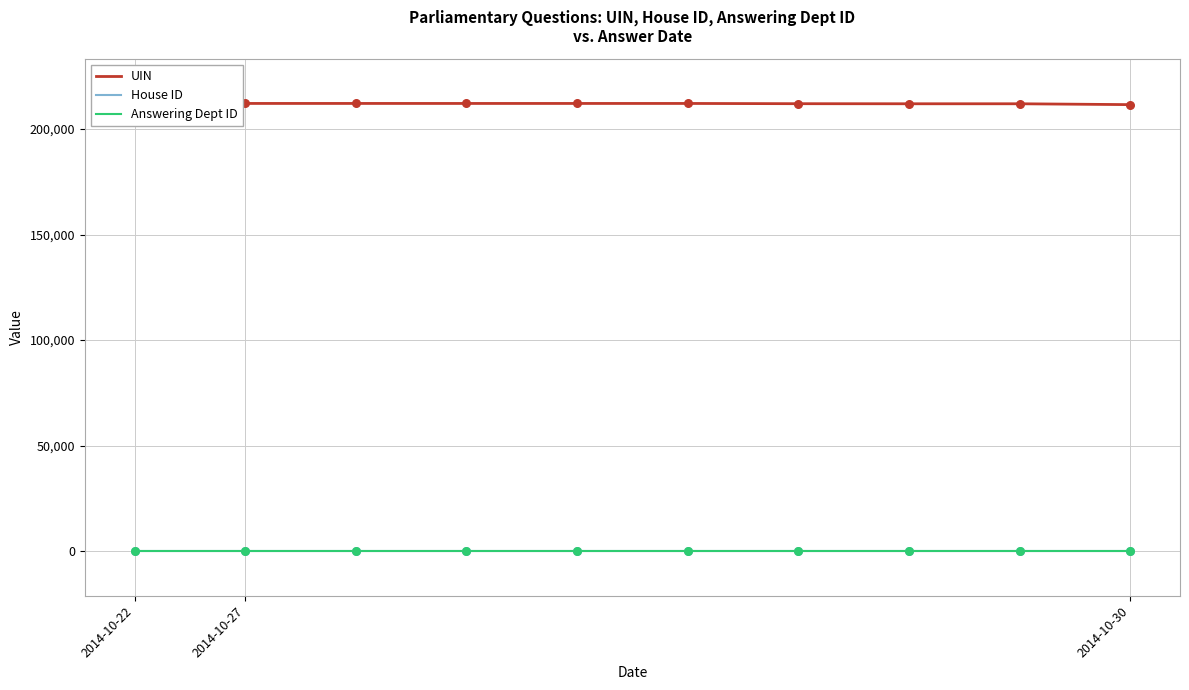

Which series has the largest total across all categories?

UIN